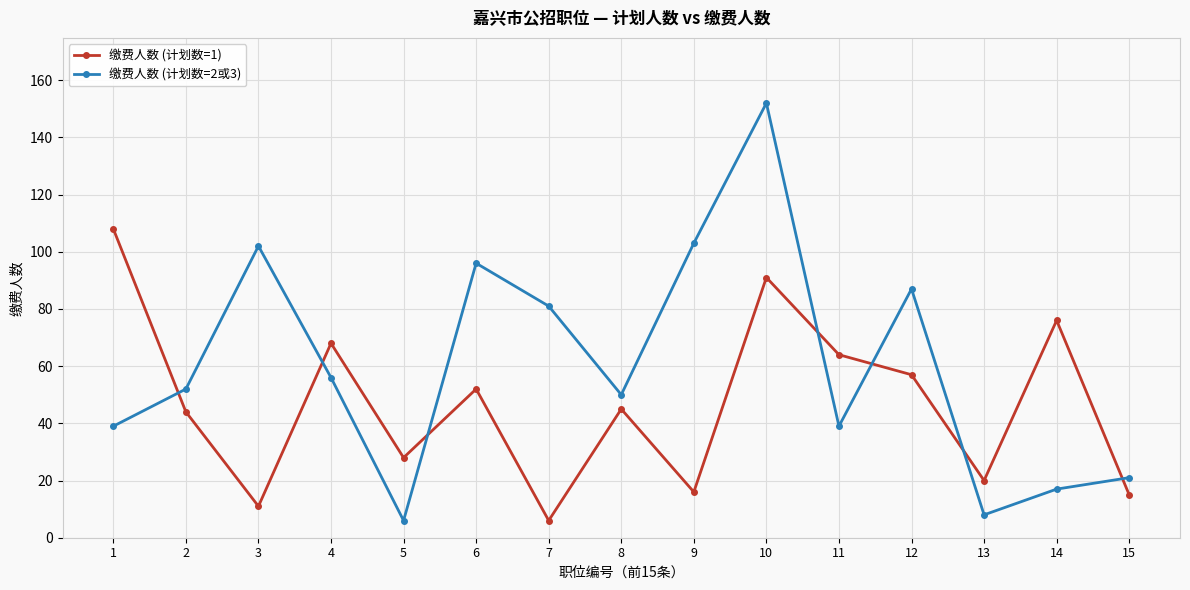

At which category does the chart reach its peak across all series?

10